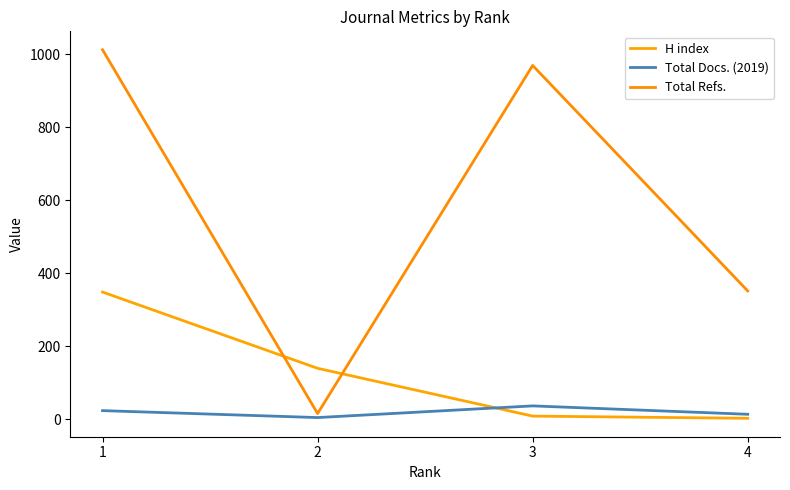

Between 3 and 4, which series saw the biggest shift?

Total Refs.